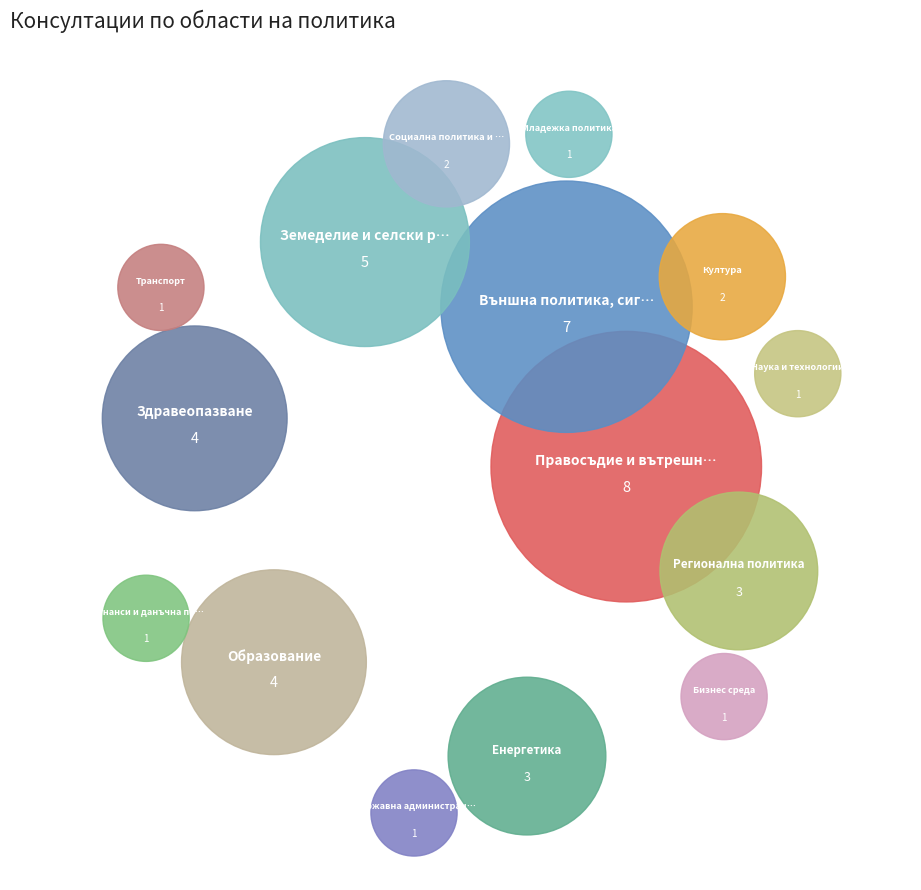

Does Бизнес среда account for over 50% of the chart?

No